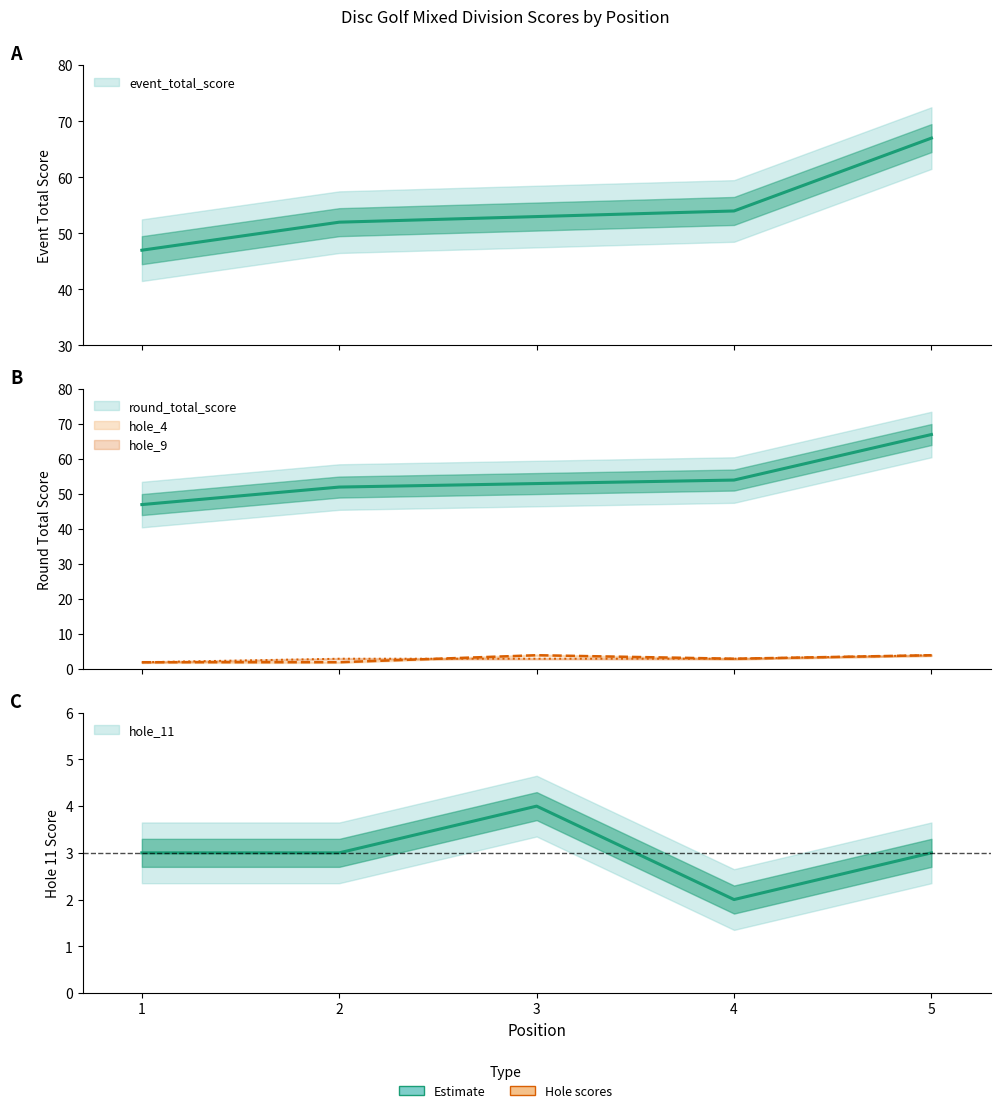

Between 2 and 4, which series saw the biggest shift?

event_total_score